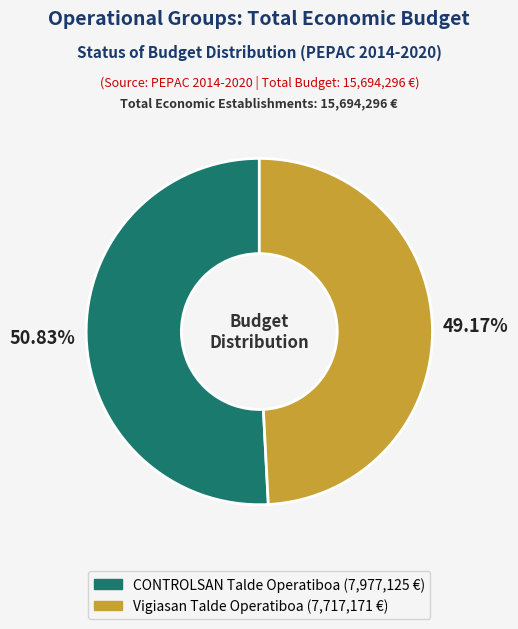

What is the ratio of the value at CONTROLSAN Talde Operatiboa to the value at Vigiasan Talde Operatiboa?

1.0